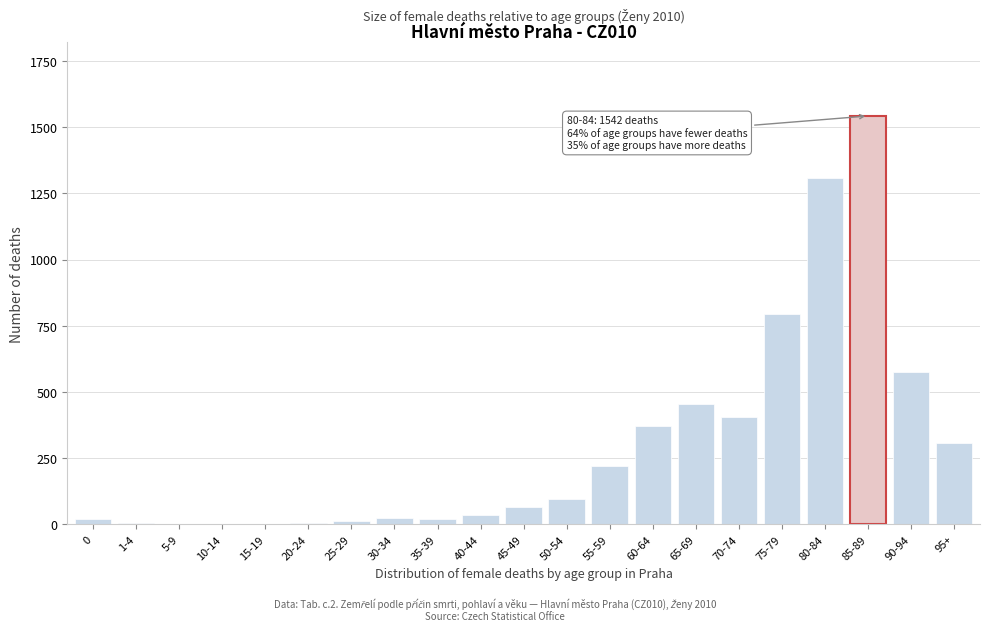

What is the maximum value shown in the chart?

1542